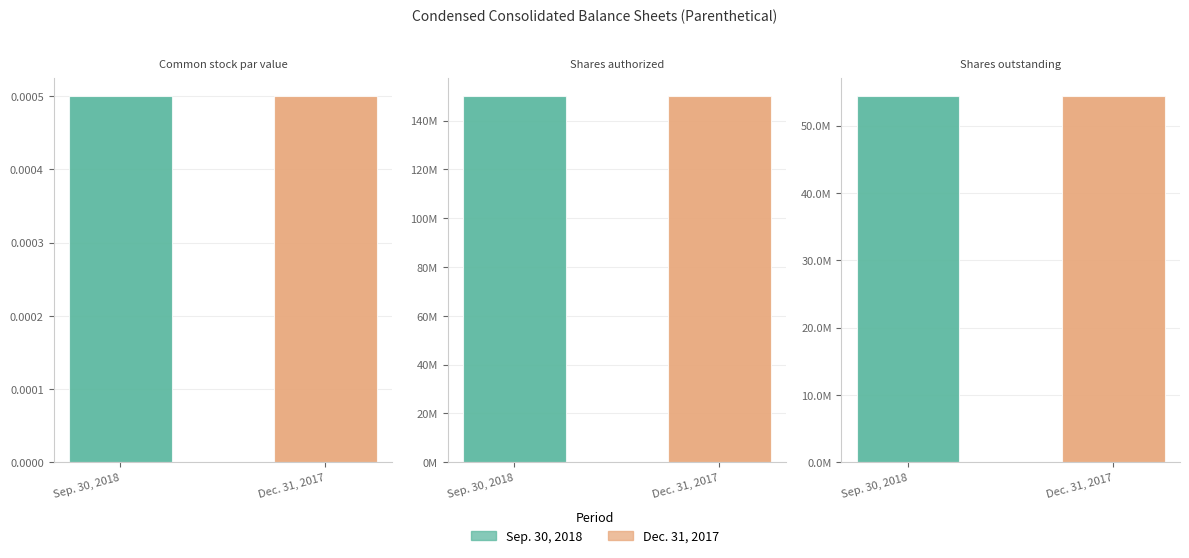

What is the value of the Dec. 31, 2017 bar at the 2nd from the left?

150000000.0